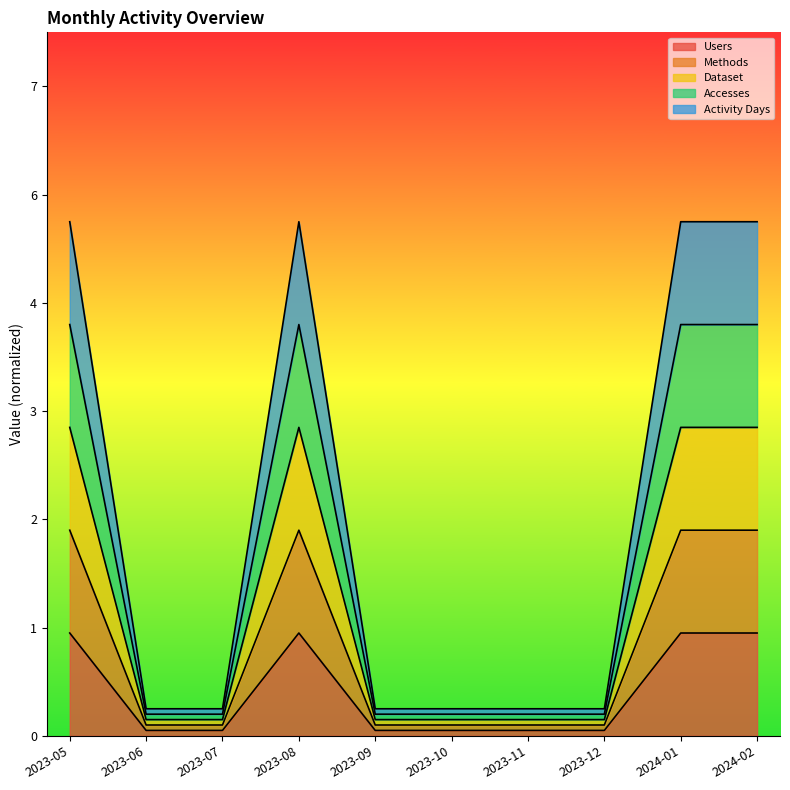

List the series in order of their peak value, highest first.

Activity Days, Dataset, Accesses, Methods, Users